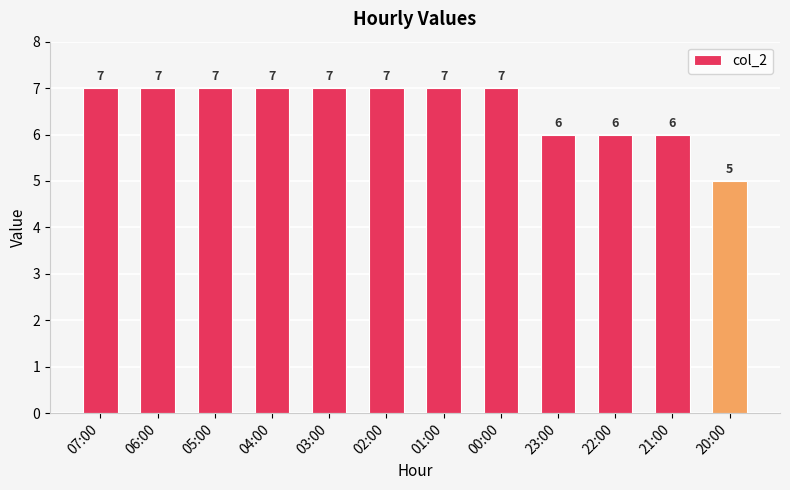

Reading right to left, extract all data points from this chart.

20:00=5	21:00=6	22:00=6	23:00=6	00:00=7	01:00=7	02:00=7	03:00=7	04:00=7	05:00=7	06:00=7	07:00=7